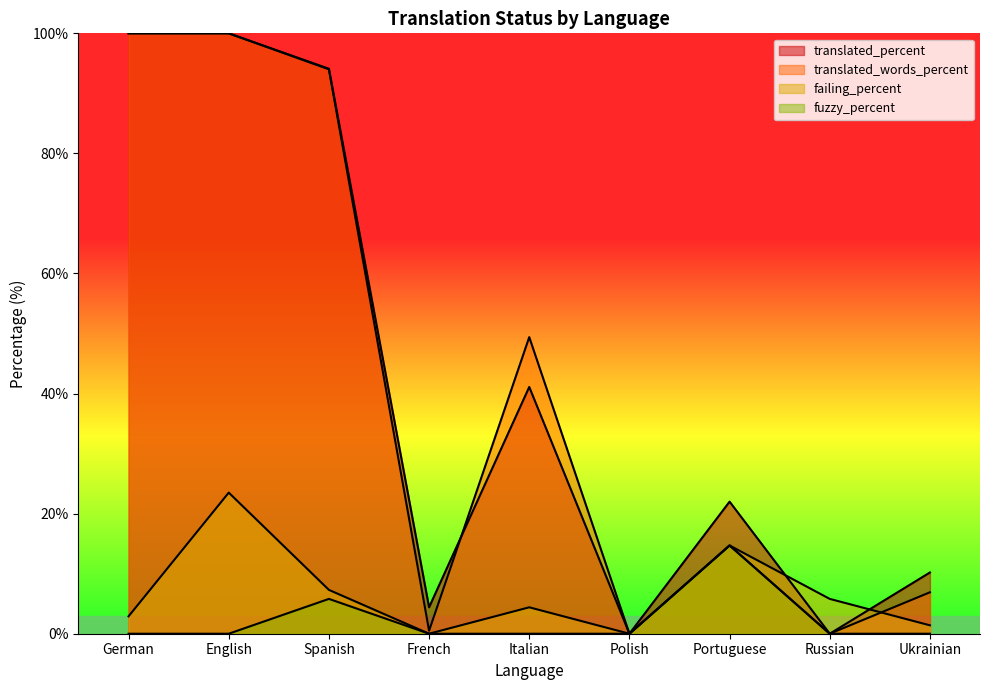

What is the maximum value shown in the chart?

100.0